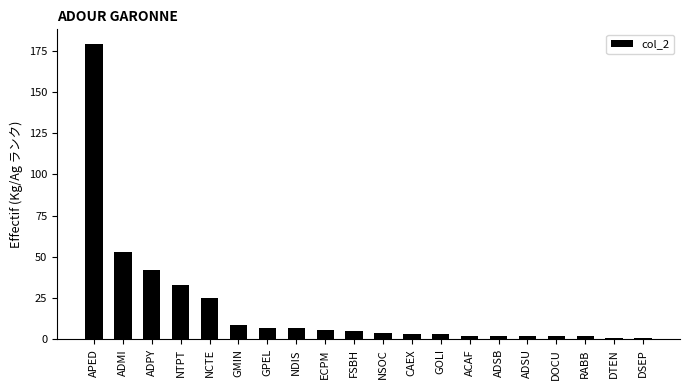

Does the chart contain any negative values?

No